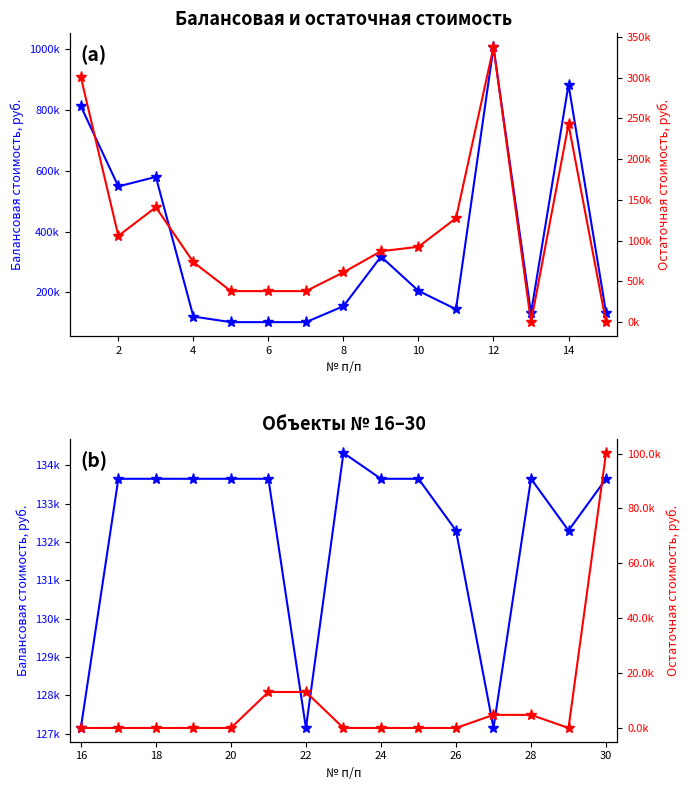

How many interior local valleys does the Остаточная стоимость, руб. series have?

1